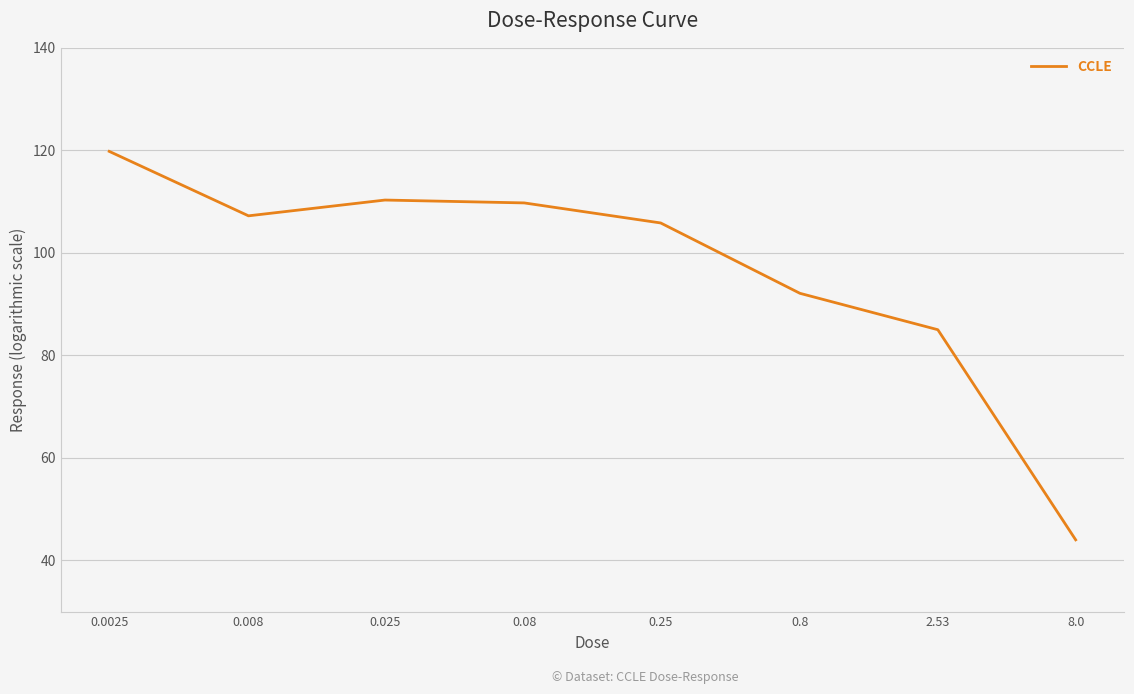

True or false: the data has more than 2 interior local peaks.

False